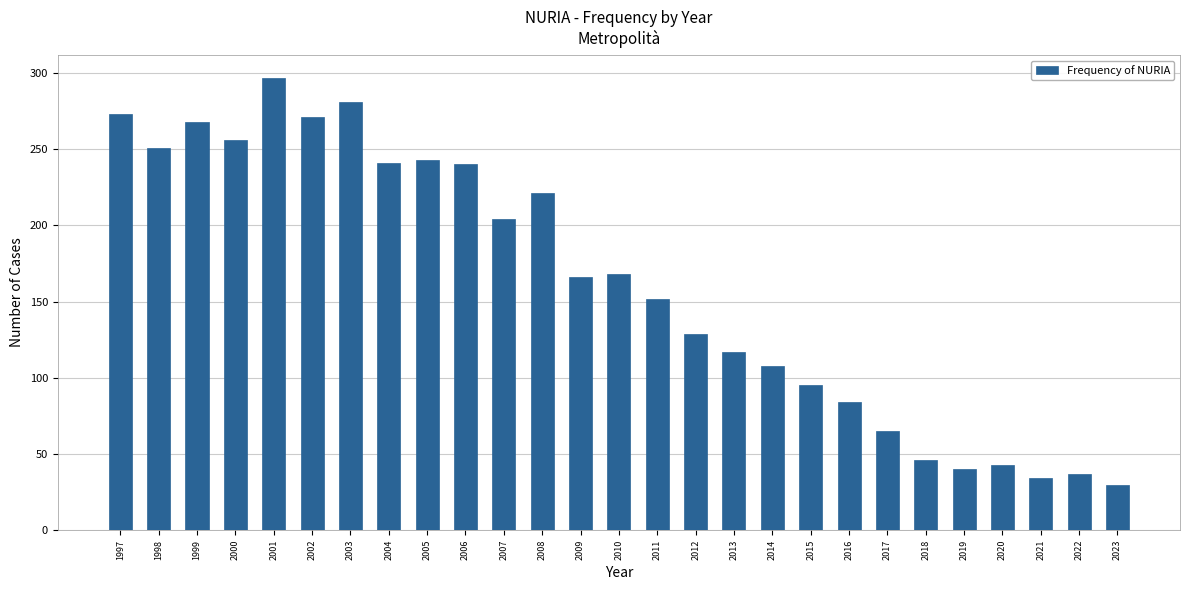

What is the change in value from 2003 to 2007?

-77